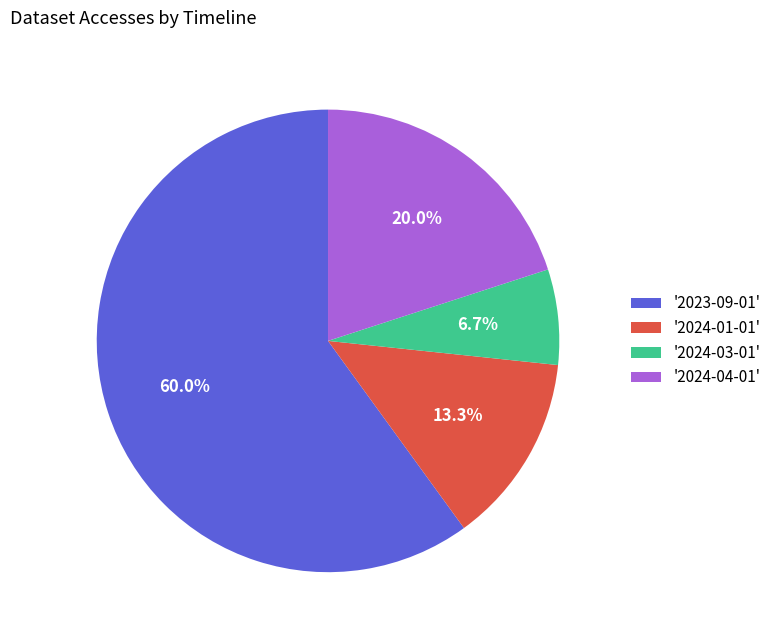

Approximately how many times larger is the value at '2024-01-01' compared to '2024-03-01'?

2.0